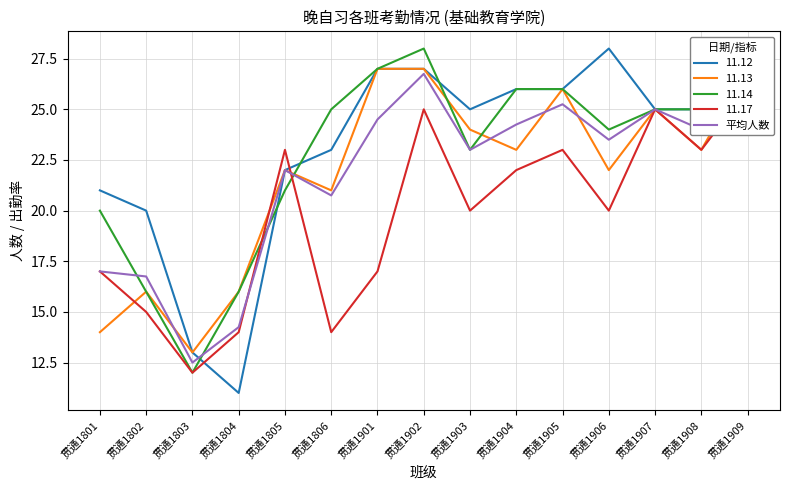

The value at 贯通1903 is 14.9. True or false?

False